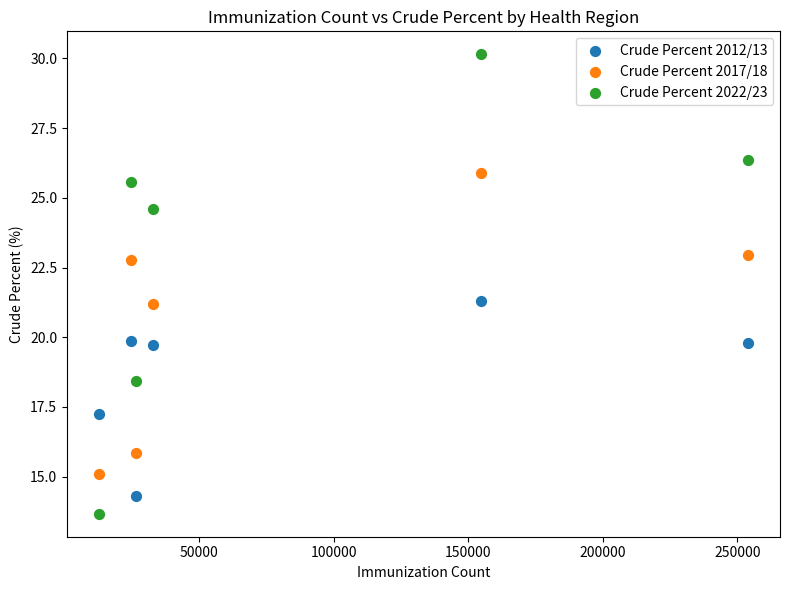

In the Crude Percent 2012/13 series, what Y value is closest to 17?

17.2